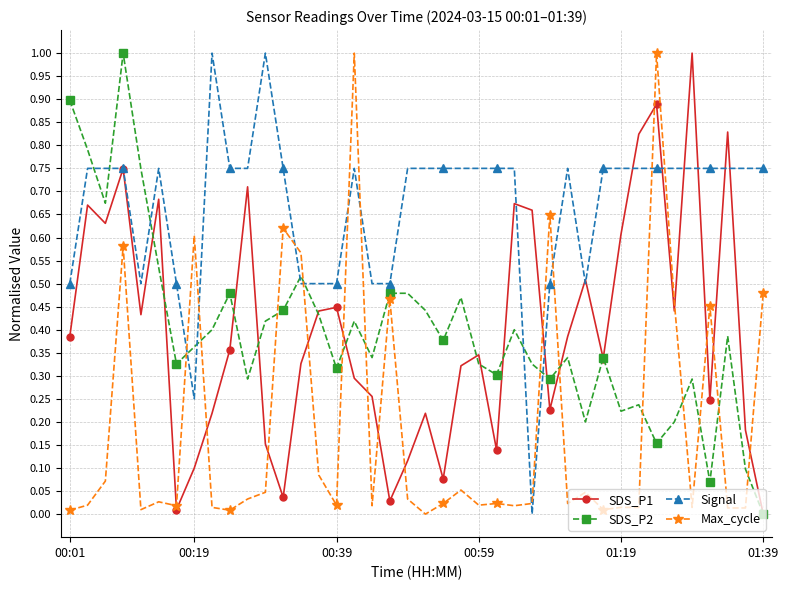

What is the difference between the maximum and minimum values in the SDS_P1 series?

1.0